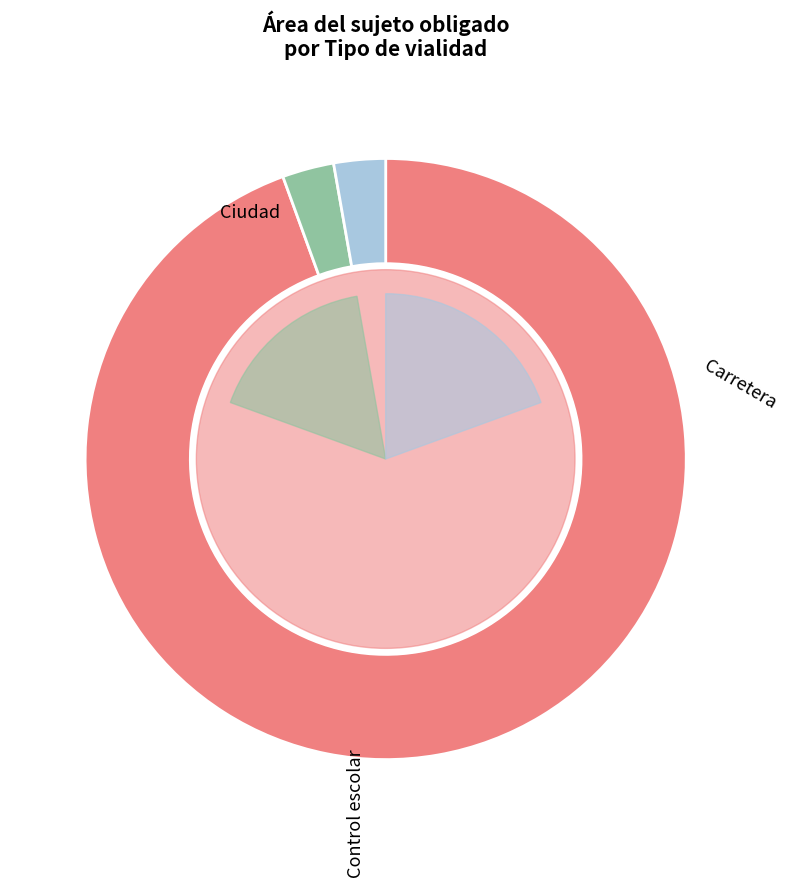

To the nearest percent, what percentage of the pie is Control escolar?

94%